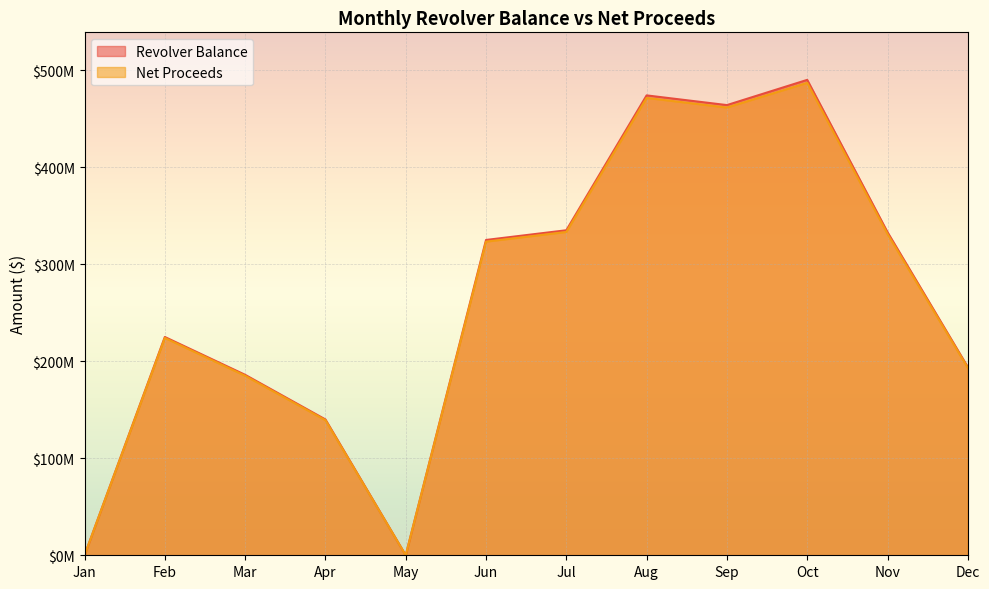

Which has a higher value, Nov or Jan?

Nov